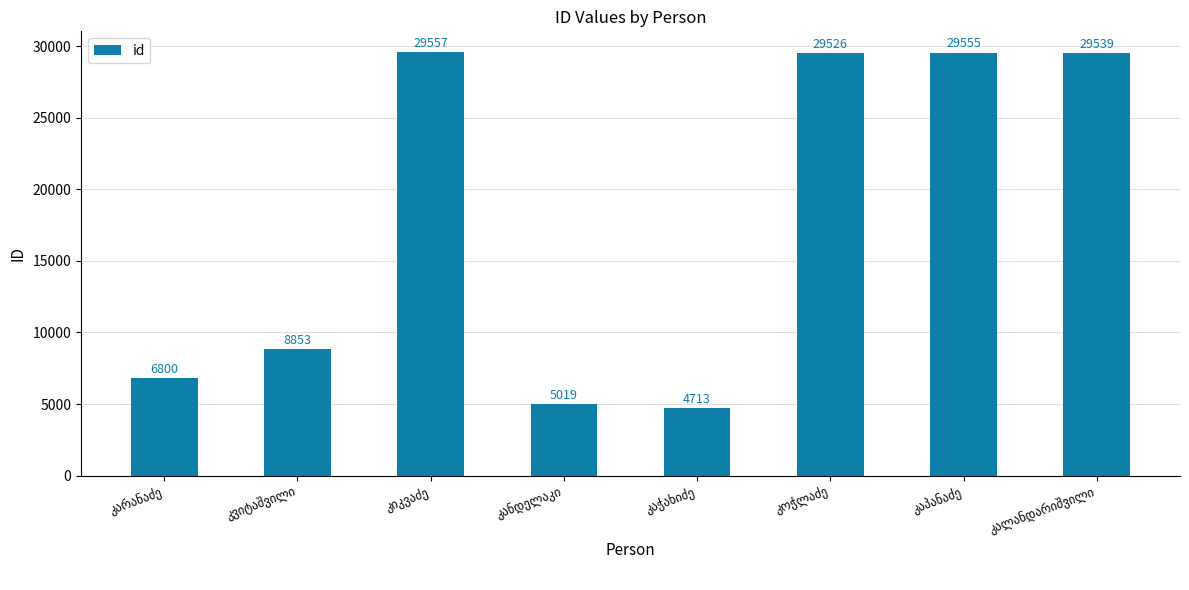

What is the value of the 7th bar from the left?

29555